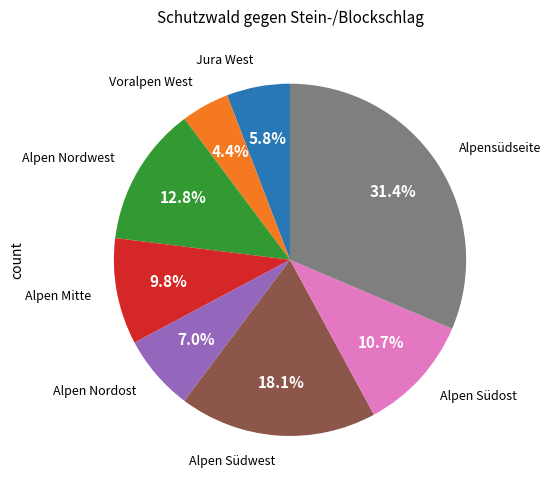

Count the number of slices in the pie.

8